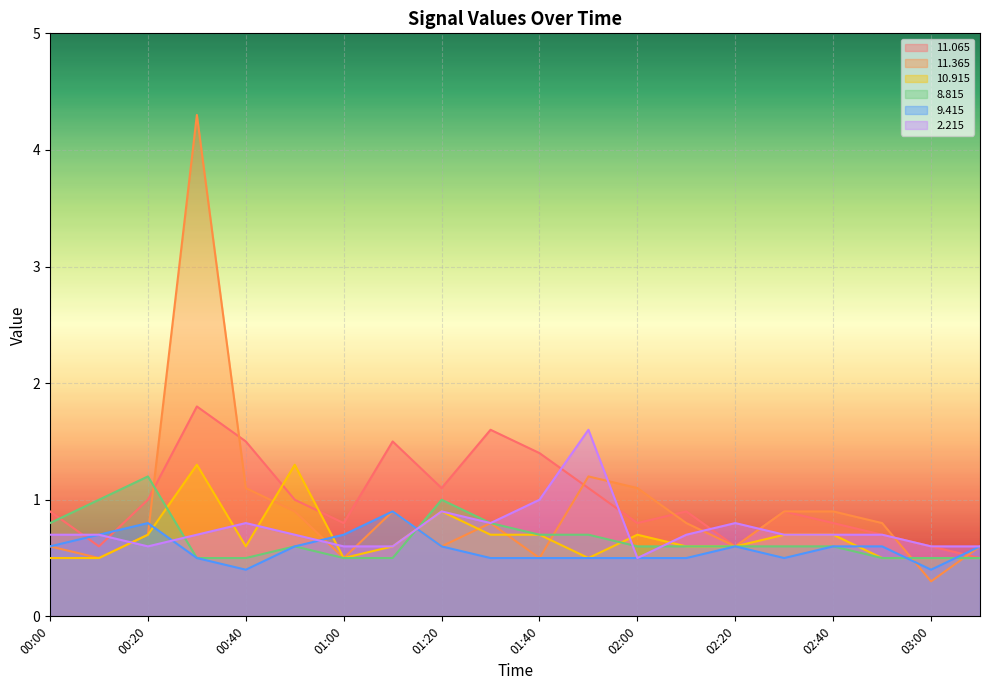

After their last crossing, which series has the higher values:   9.415 or  11.065?

  9.415